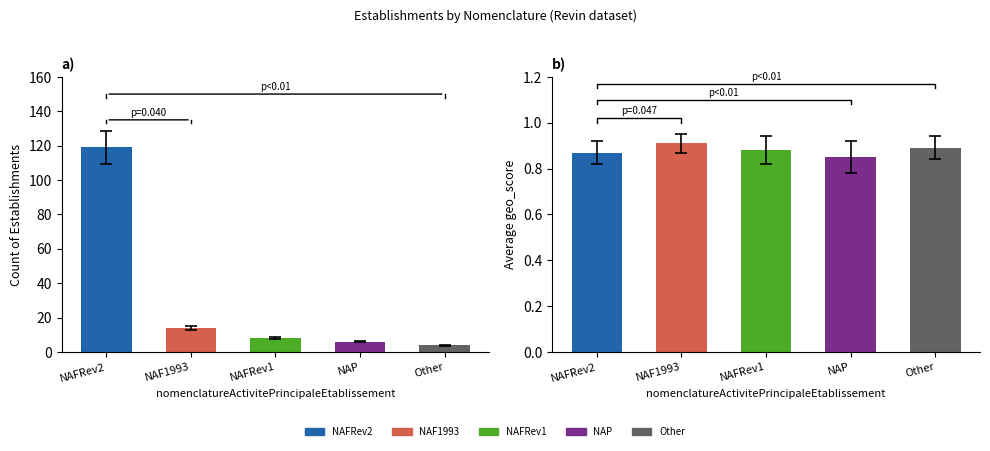

Which category has the highest value in the Count series?

NAFRev2